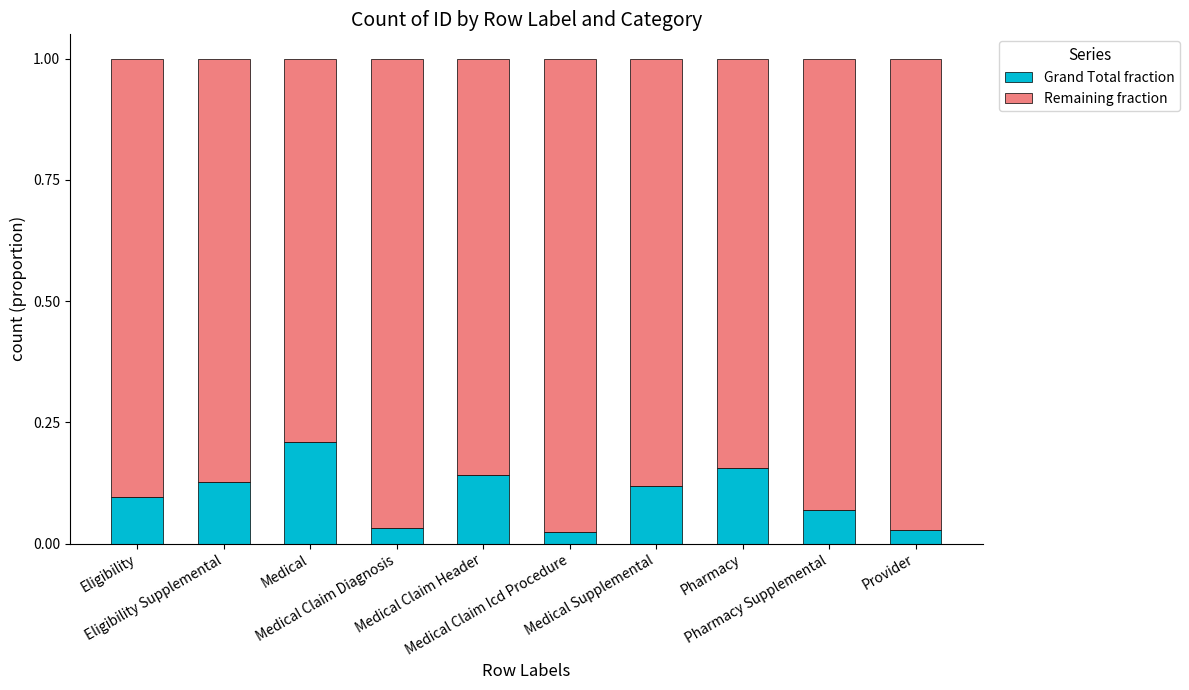

How many Grand Total fraction values are between 0 and 1?

10